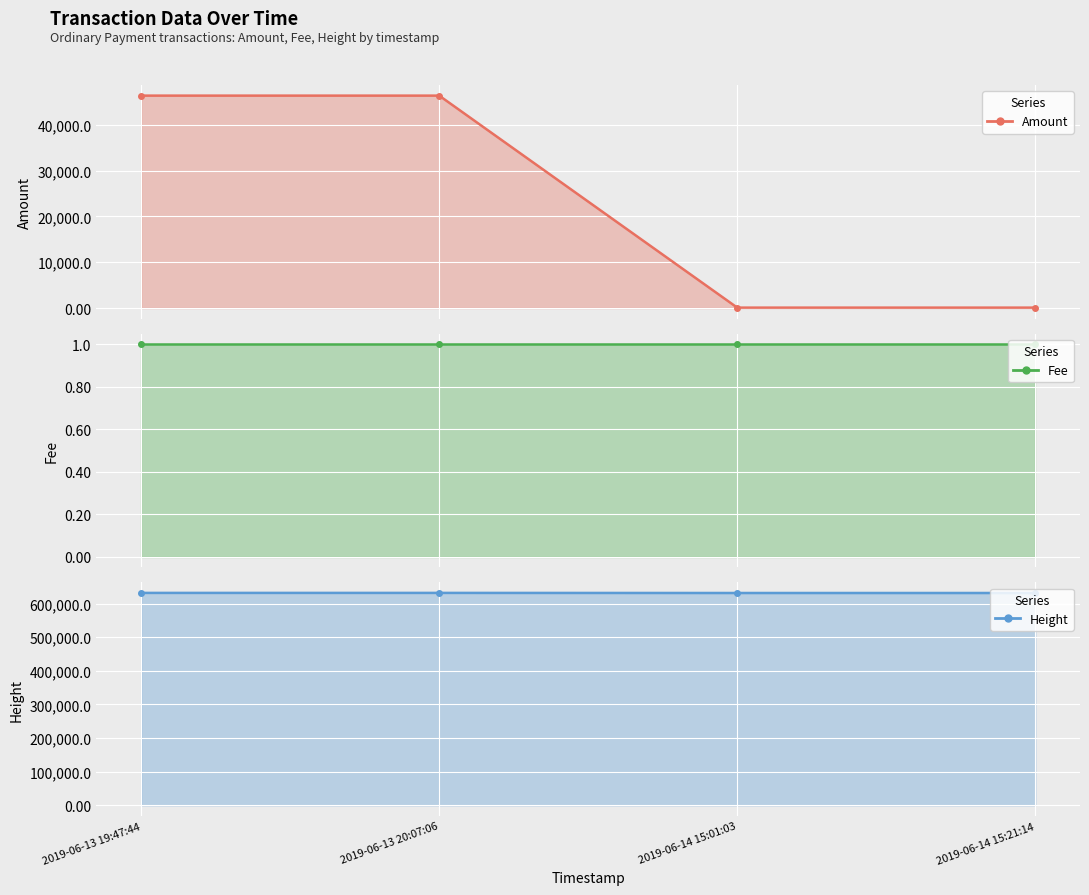

Between 2019-06-13 19:47:44 and 2019-06-14 15:01:03, which series saw the biggest shift?

Amount (line)